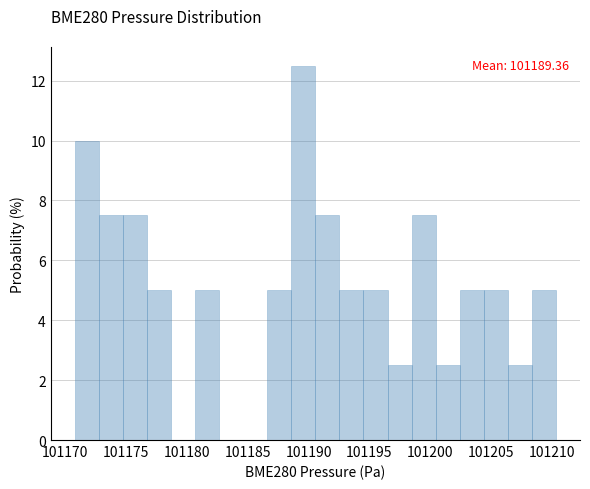

Read against the x-axis, roughly where is the centre of the tallest bar?

101189.5